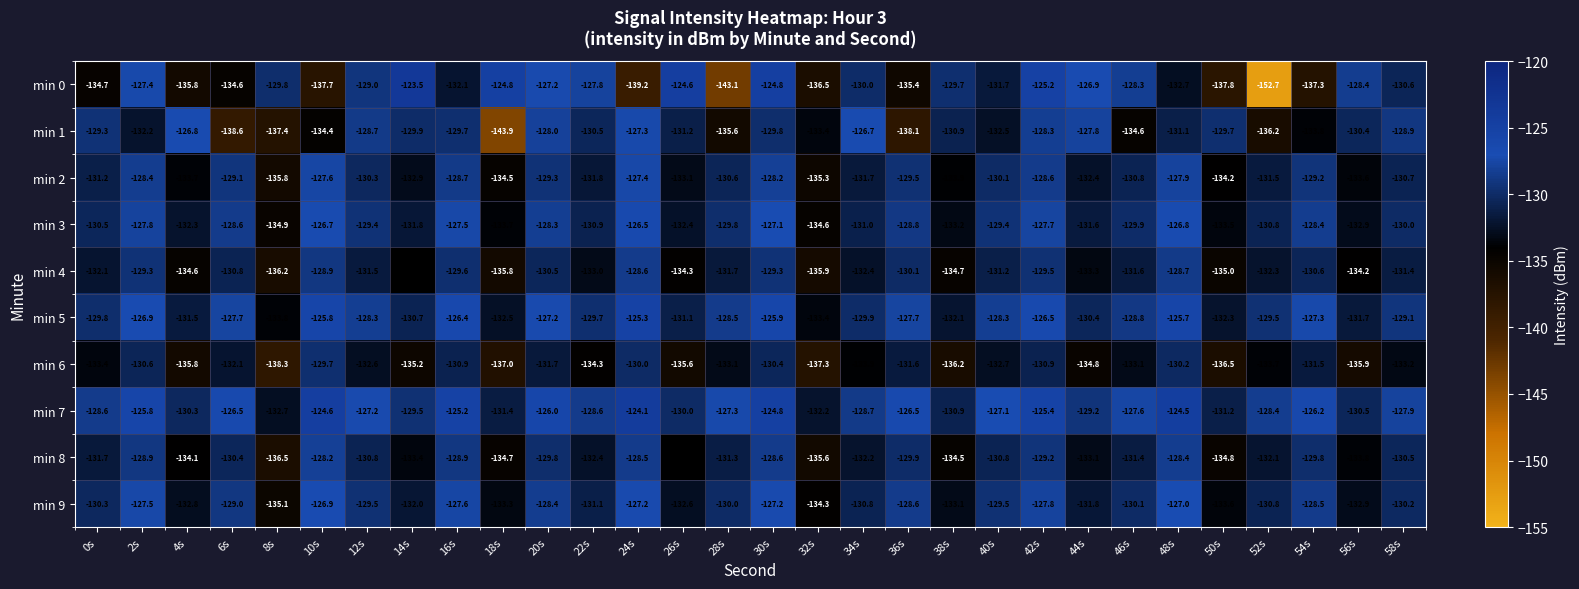

Count the number of data series in this chart.

10